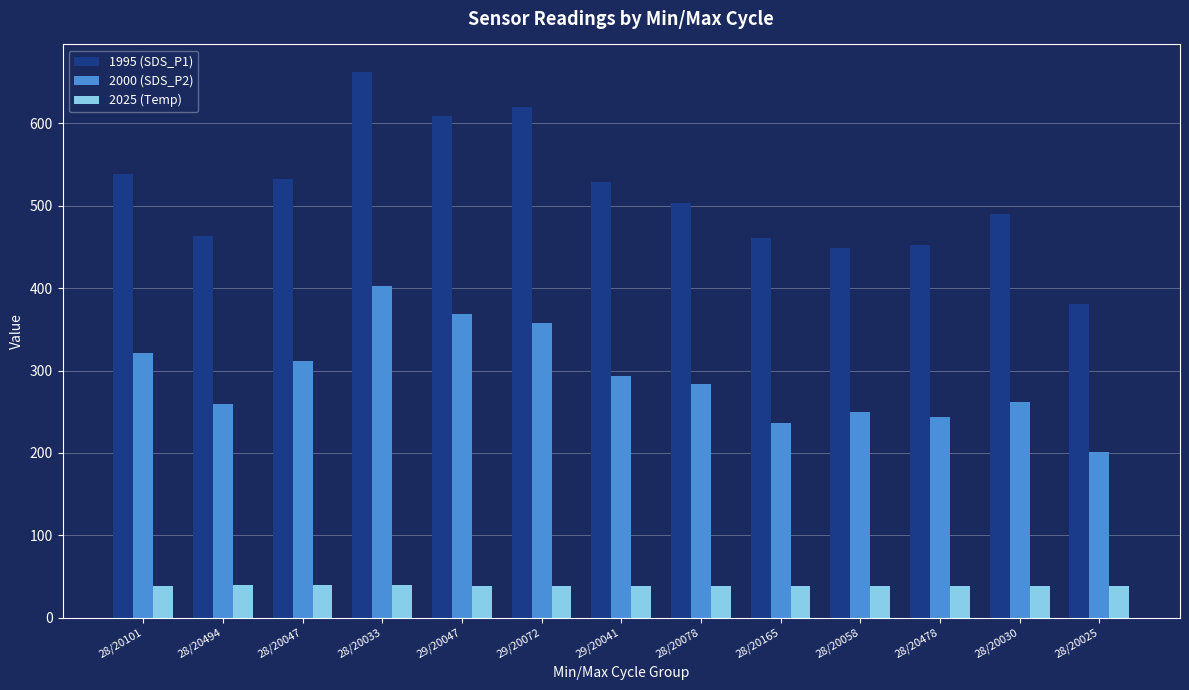

Which series has the largest total across all categories?

1995 (SDS_P1)